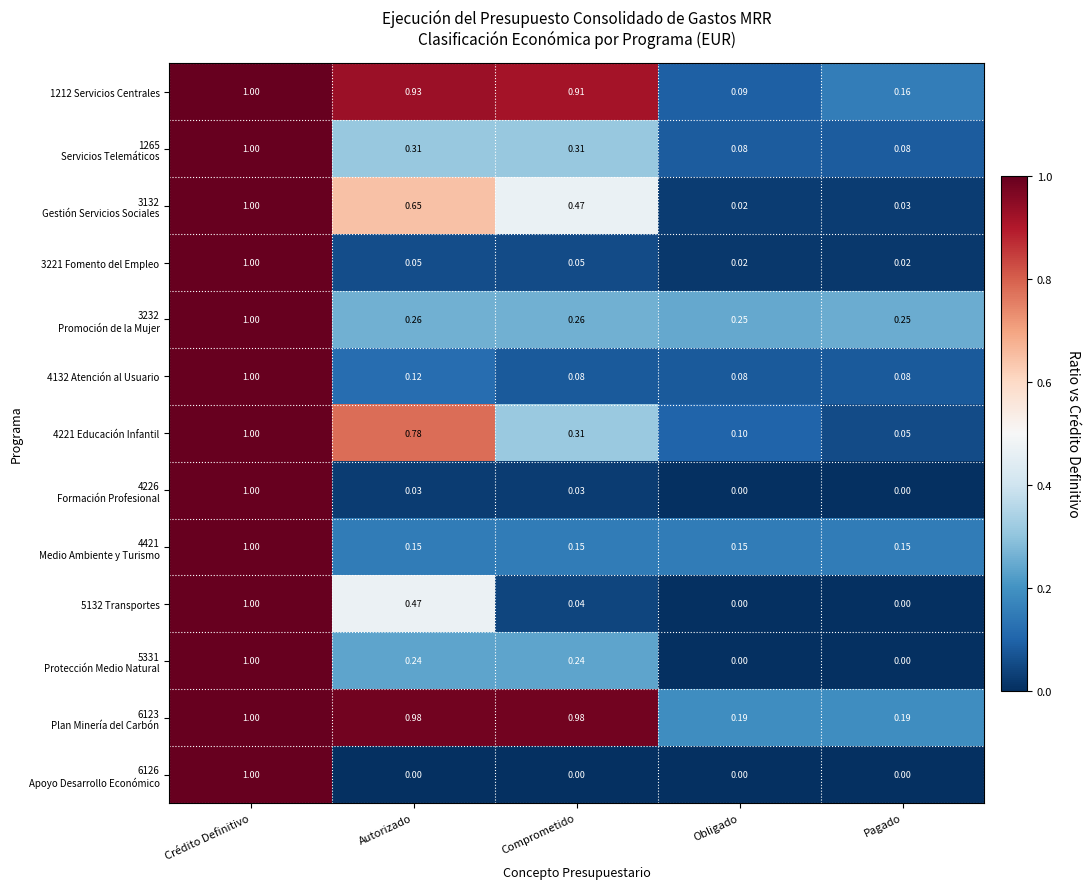

Count the number of data series in this chart.

13